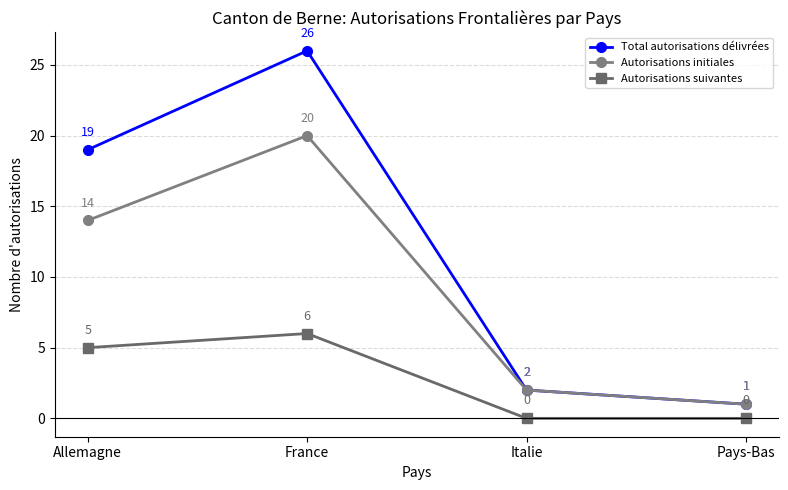

What is the label of the 2nd point from the left?

France